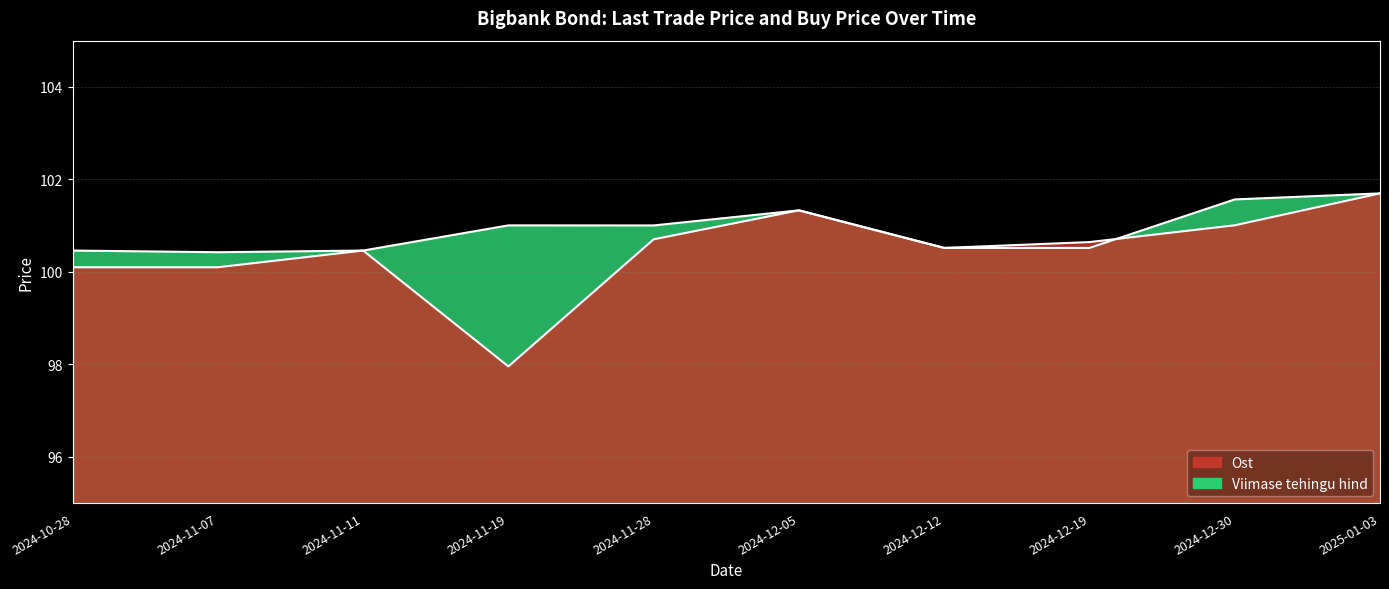

The Viimase tehingu hind series shows 20.8 at 2024-12-05. True or false?

False